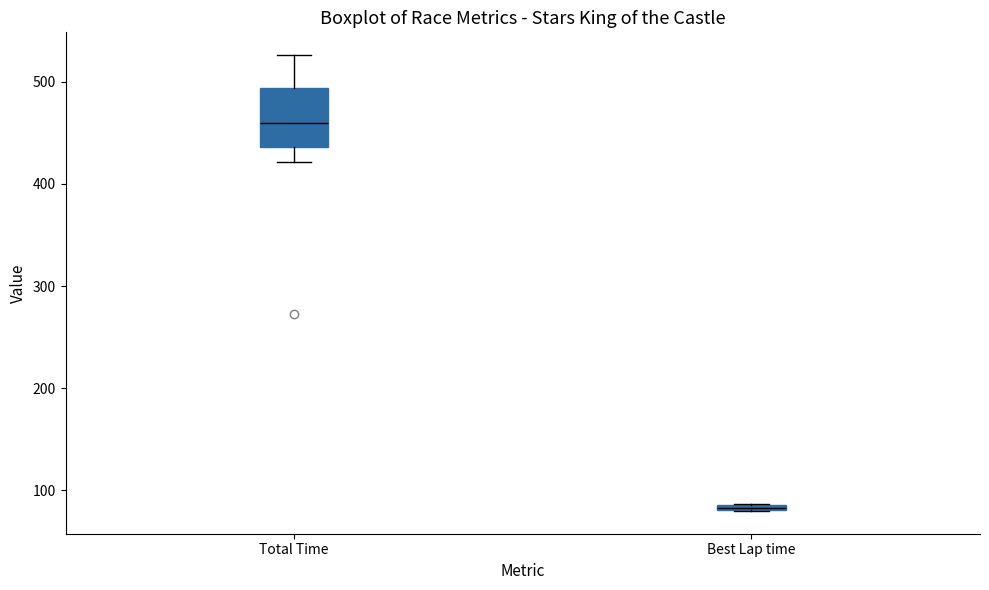

Which box is the tallest, from its lower edge to its upper edge?

Total Time